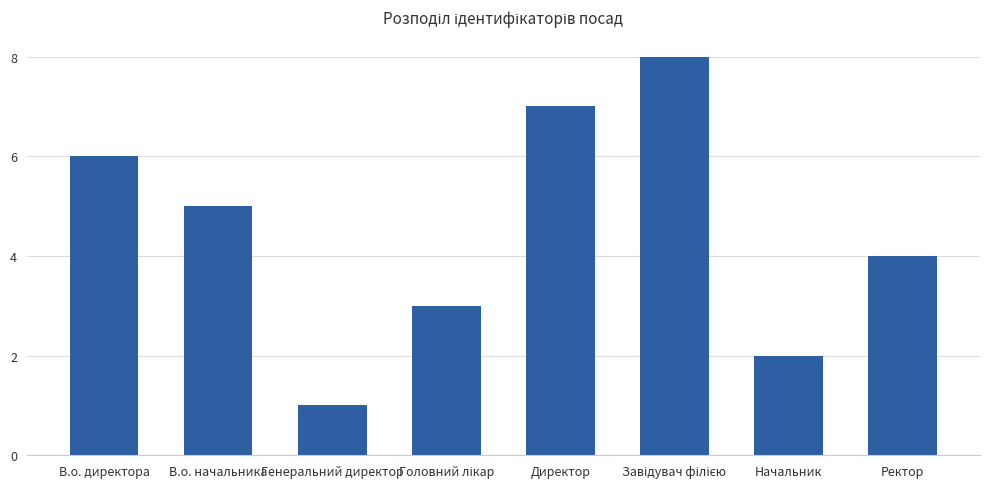

Reading right to left, list all the values displayed in this chart.

4	2	8	7	3	1	5	6